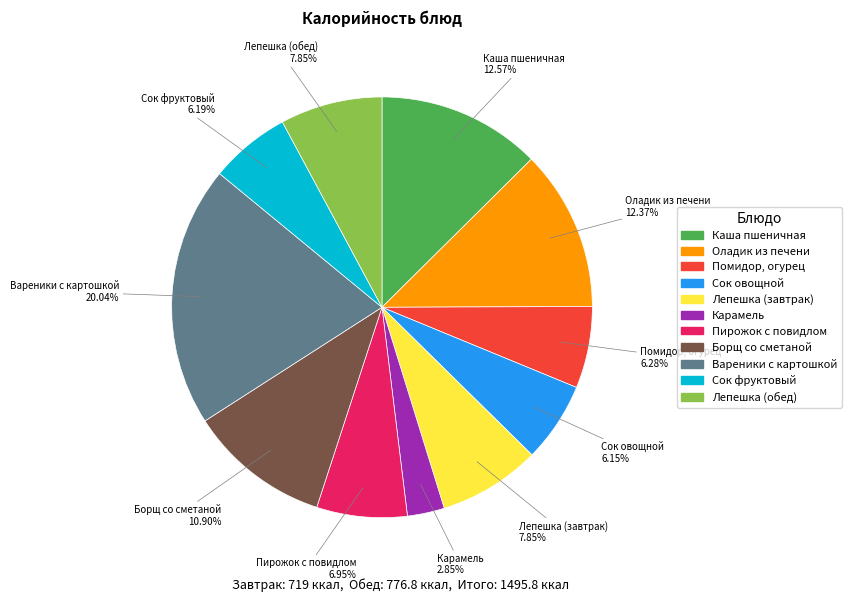

True or false: Сок овощной accounts for 19% of the total.

False